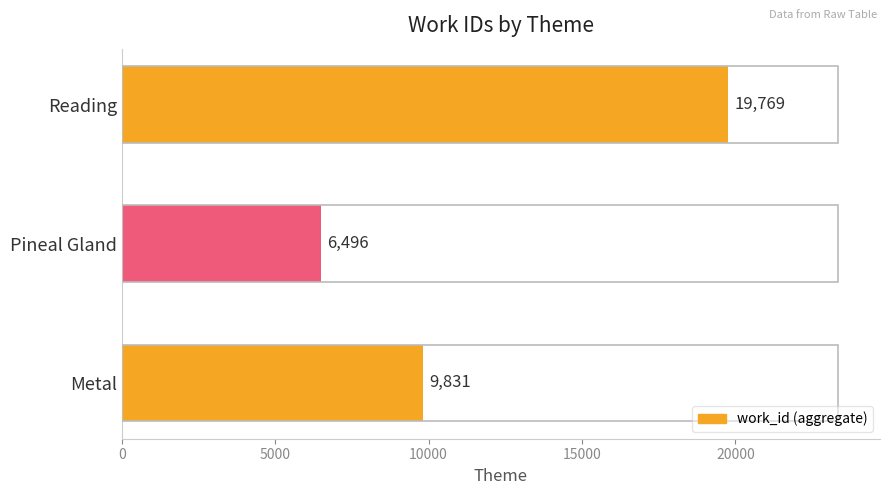

What is the maximum value shown in the chart?

19769